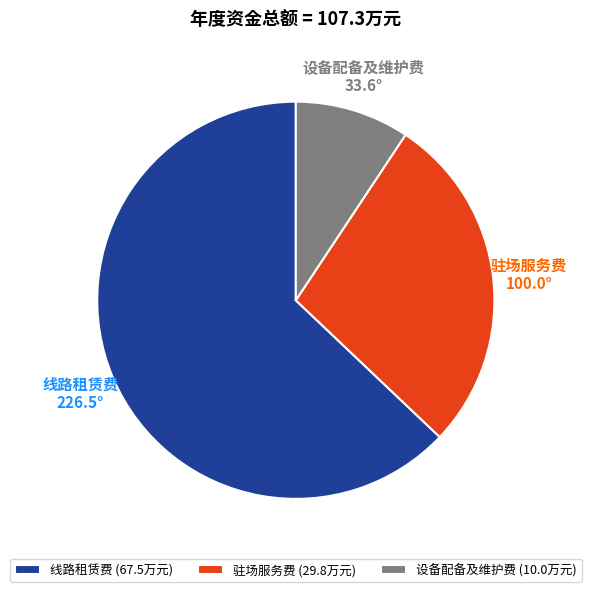

Rank the categories by value from lowest to highest.

设备配备及维护费, 驻场服务费, 线路租赁费